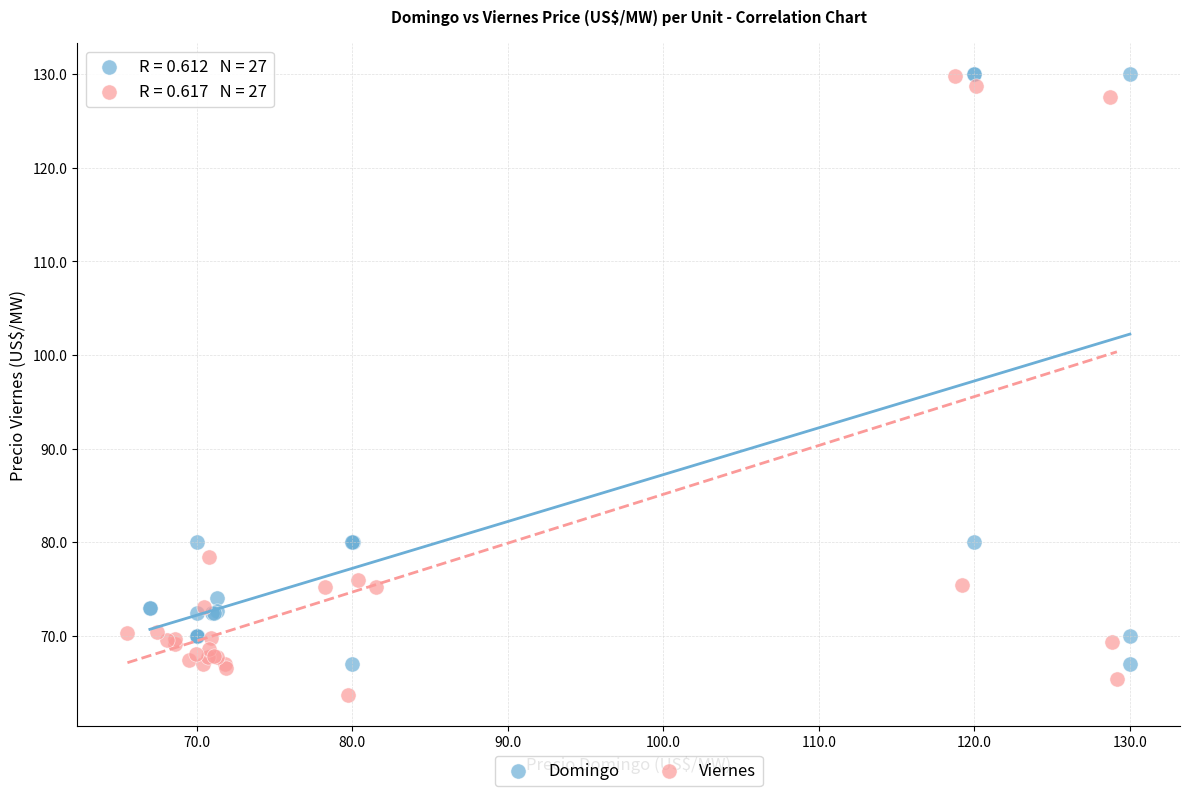

What are all the series names shown in the legend?

Domingo, Viernes